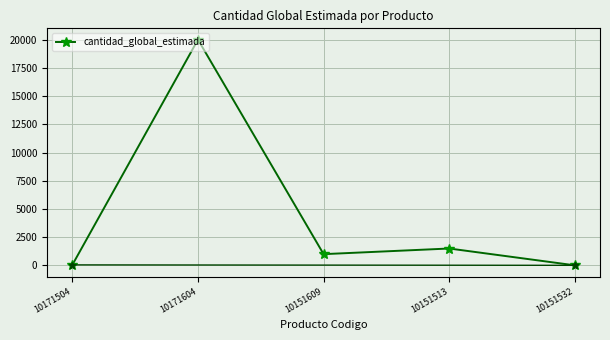

What is the label of the 2nd point from the right?

10151513